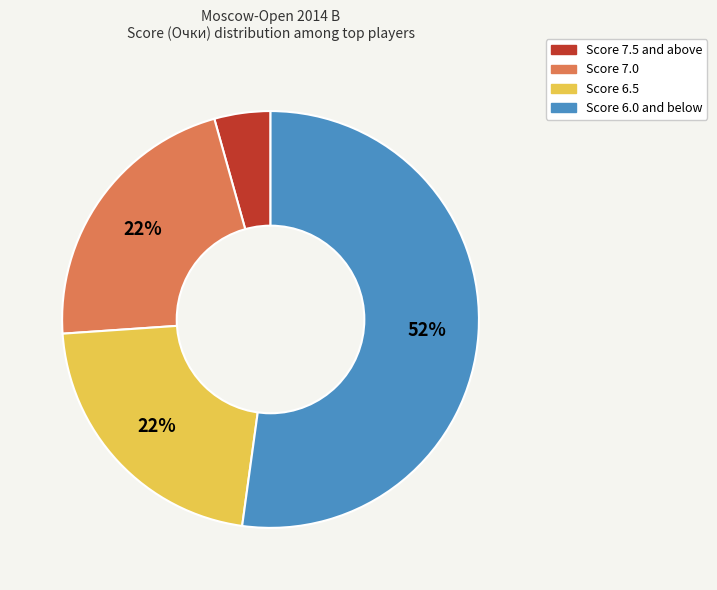

To the nearest percent, what is the average slice percentage?

25%